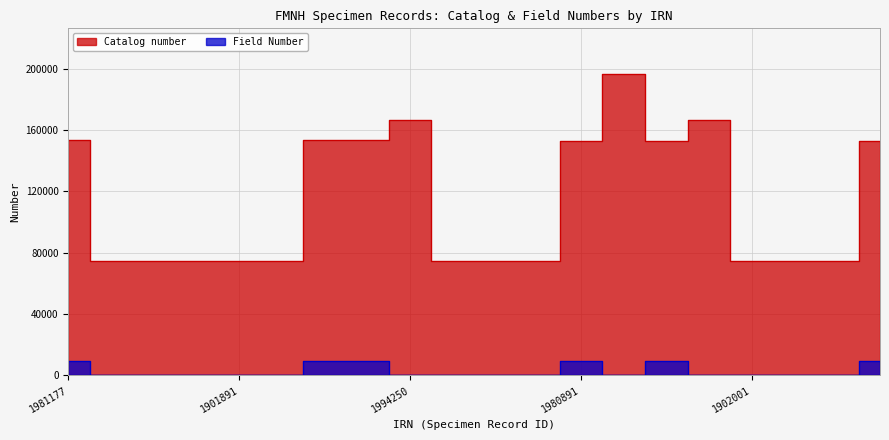

Which series has the largest total across all categories?

Catalog number